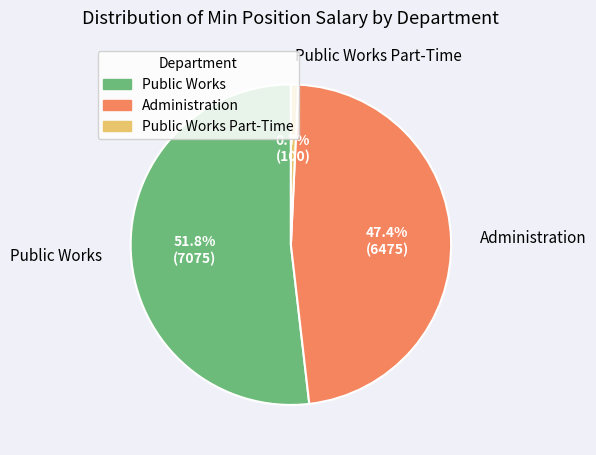

Does any single category account for the majority?

Yes